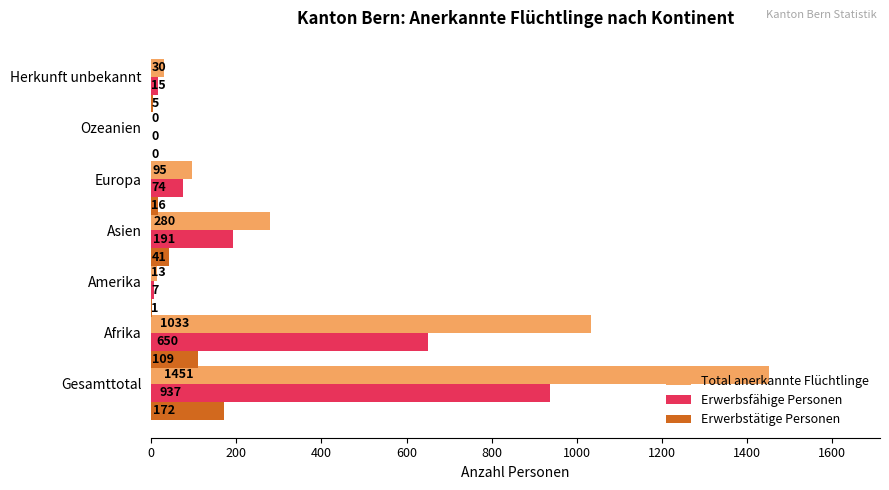

What are all the series names shown in the legend?

Total anerkannte Flüchtlinge, Erwerbsfähige Personen, Erwerbstätige Personen